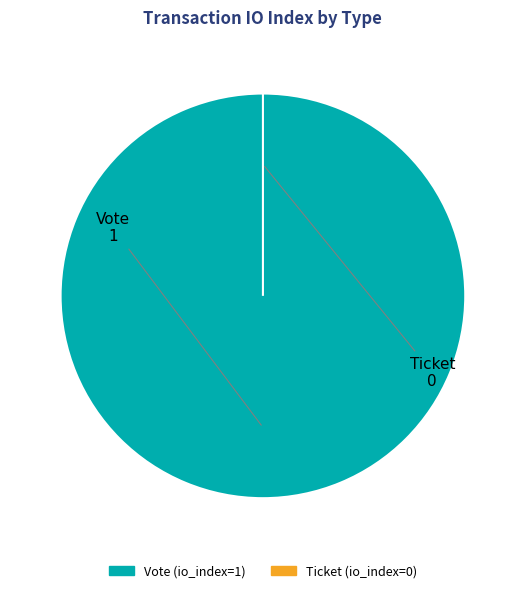

Does any single category account for the majority?

Yes